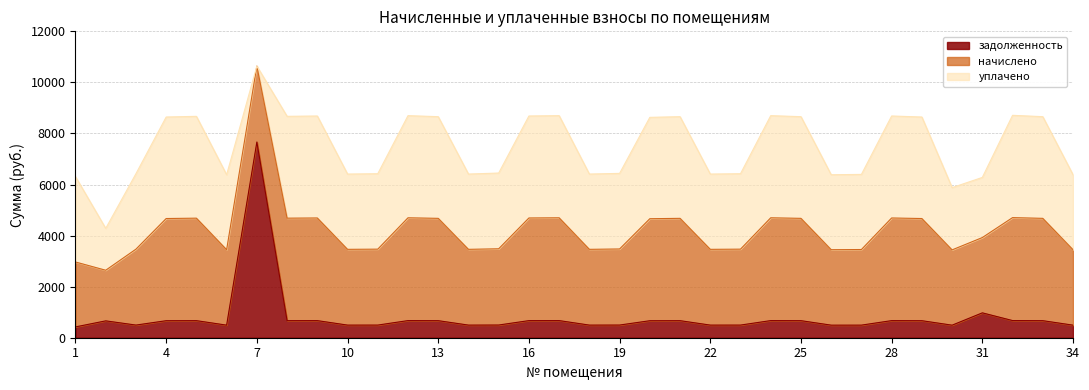

Which series ends up on top after the final intersection of задолженность and уплачено?

уплачено